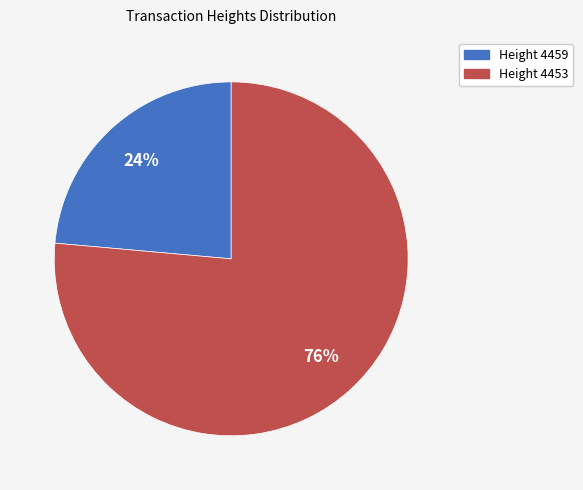

How many segments does this pie chart have?

2